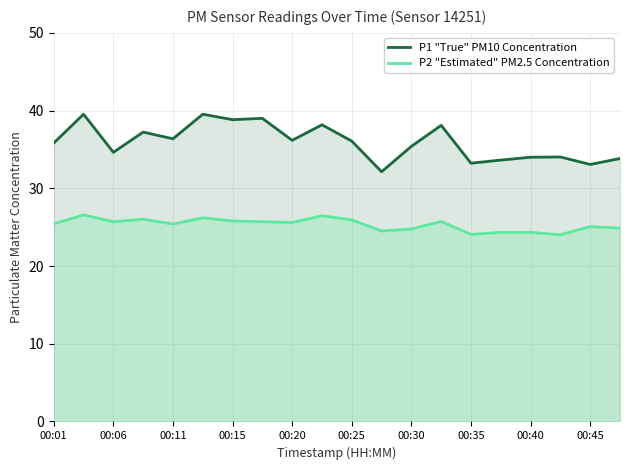

What is the approximate value of P1 "True" PM10 Concentration at 00:06?

34.6